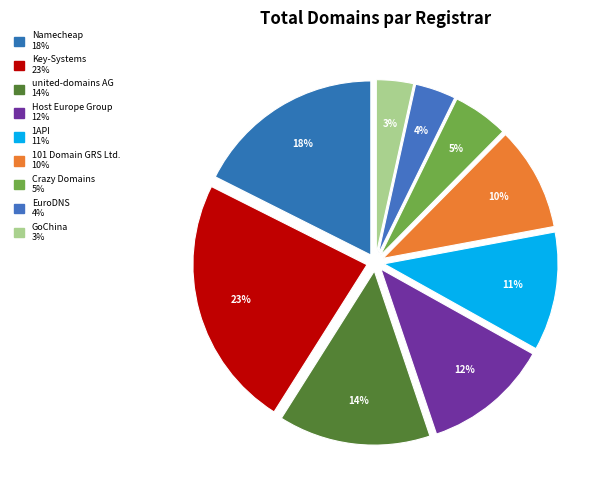

The Host Europe Group slice represents 12% of the pie. True or false?

True